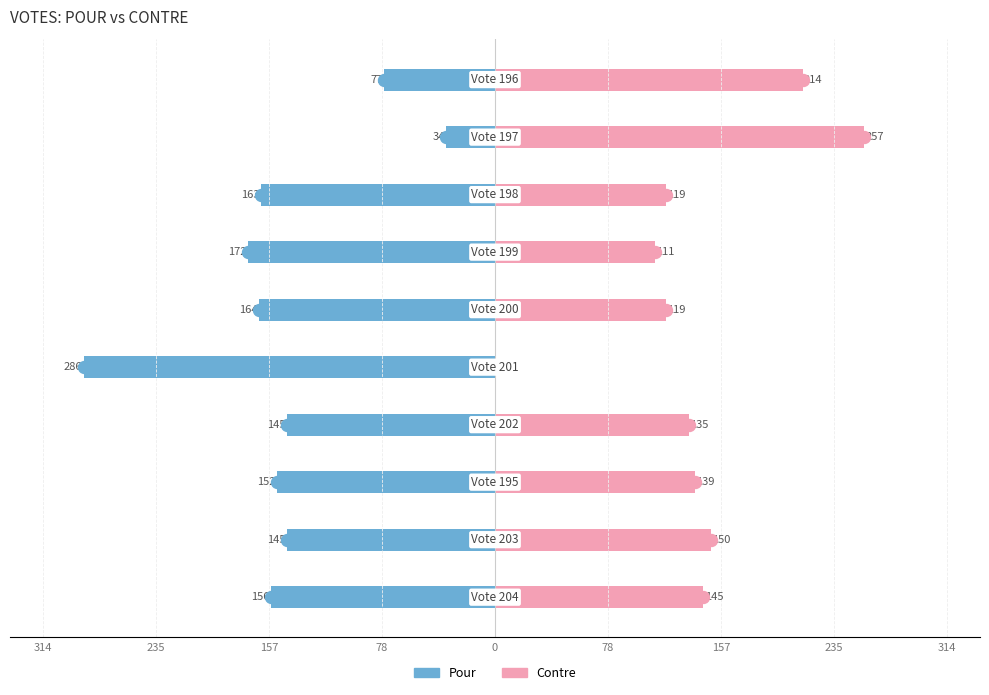

At 235, list the series in order from smallest to largest.

Pour, Contre